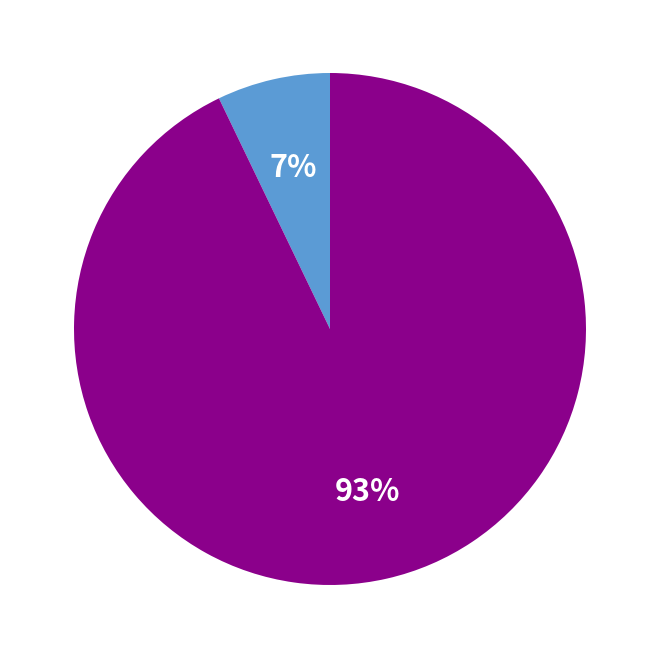

How many segments does this pie chart have?

2